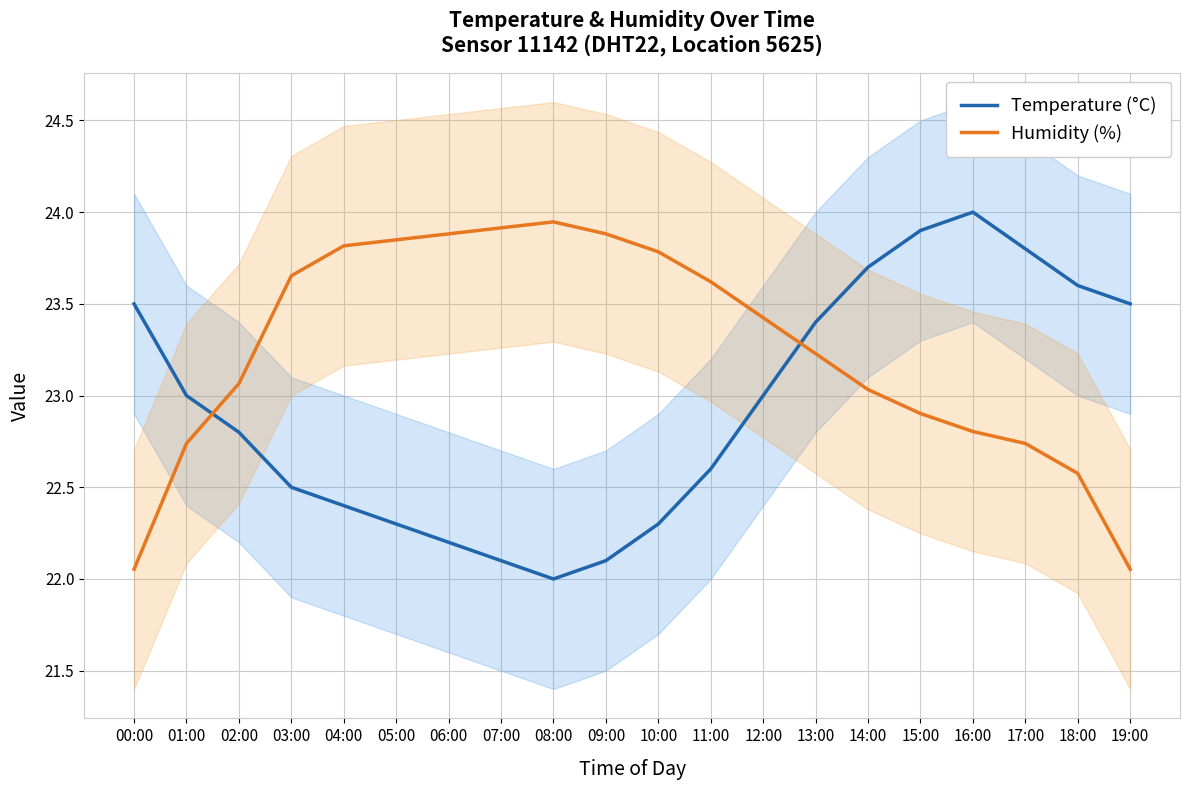

Is it true that Temperature (°C) equals 31.8 at 15:00?

False